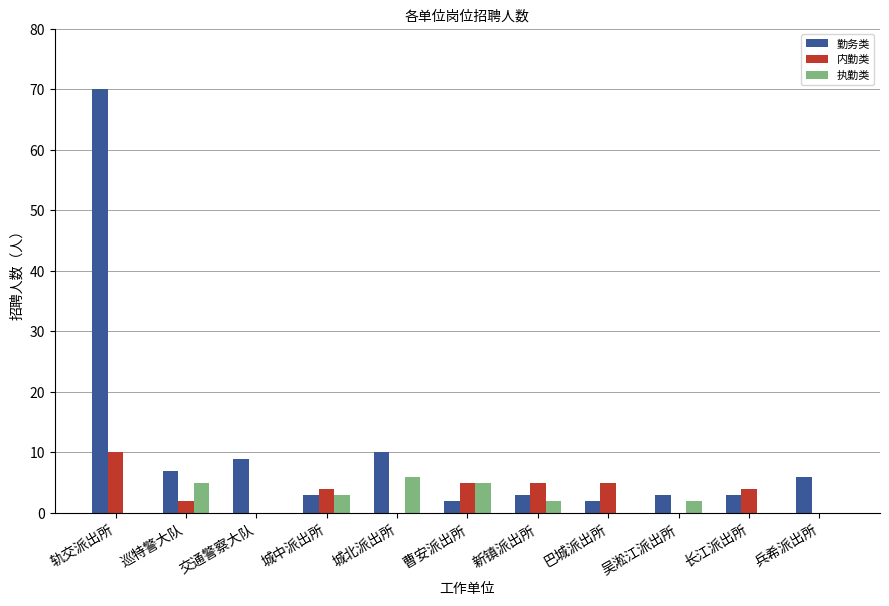

At which category is the sum across all series the highest?

轨交派出所